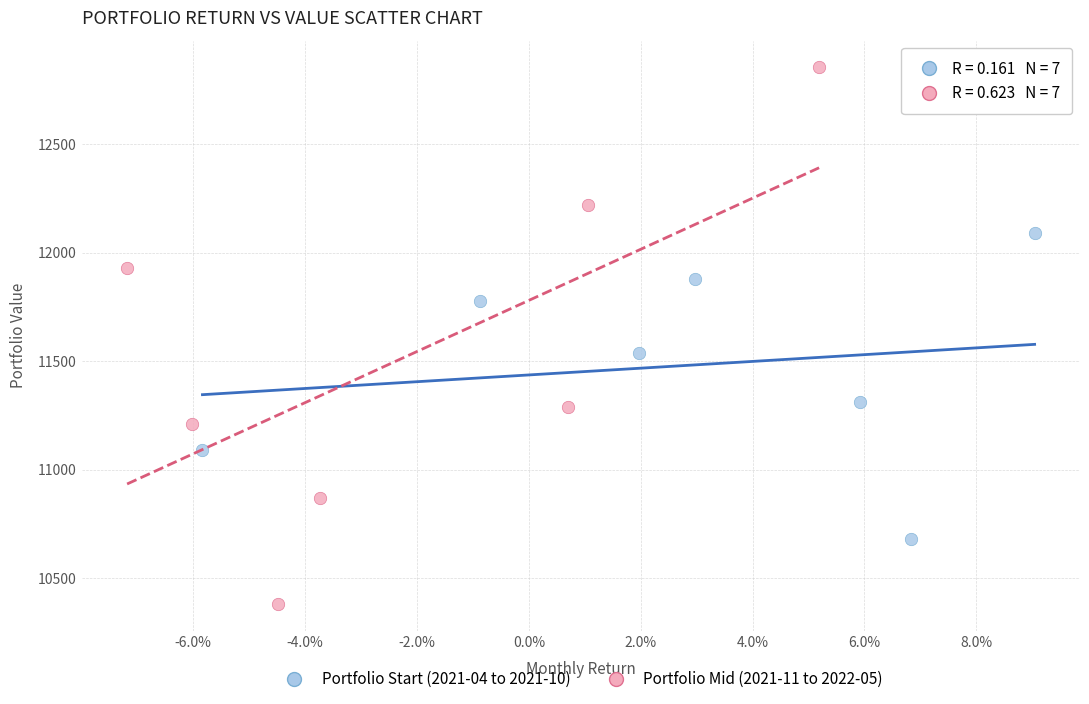

Which series has the widest spread of Y values?

Portfolio Mid (2021-11 to 2022-05)